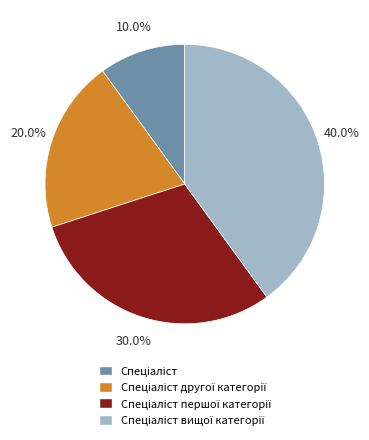

Does any single category account for the majority?

No